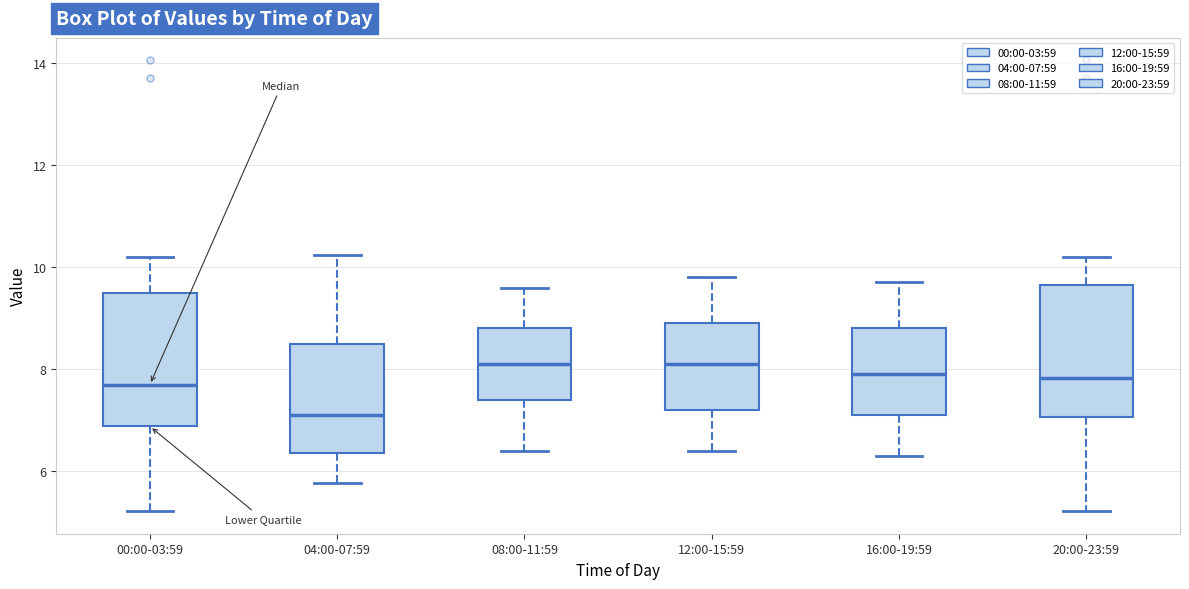

Reading left to right, read every box against the y-axis: the position of its median line, the range the box covers, and the ends of its whiskers. The values are not printed on the chart, so give them approximately, as read against the axis.

00:00-03:59: median 7.8, box 6.8 to 9.6, whiskers 5.2 to 10.2
04:00-07:59: median 7.2, box 6.4 to 8.6, whiskers 5.8 to 10.2
08:00-11:59: median 8.2, box 7.4 to 8.8, whiskers 6.4 to 9.6
12:00-15:59: median 8.2, box 7.2 to 9.0, whiskers 6.4 to 9.8
16:00-19:59: median 8.0, box 7.2 to 8.8, whiskers 6.4 to 9.8
20:00-23:59: median 7.8, box 7.0 to 9.6, whiskers 5.2 to 10.2